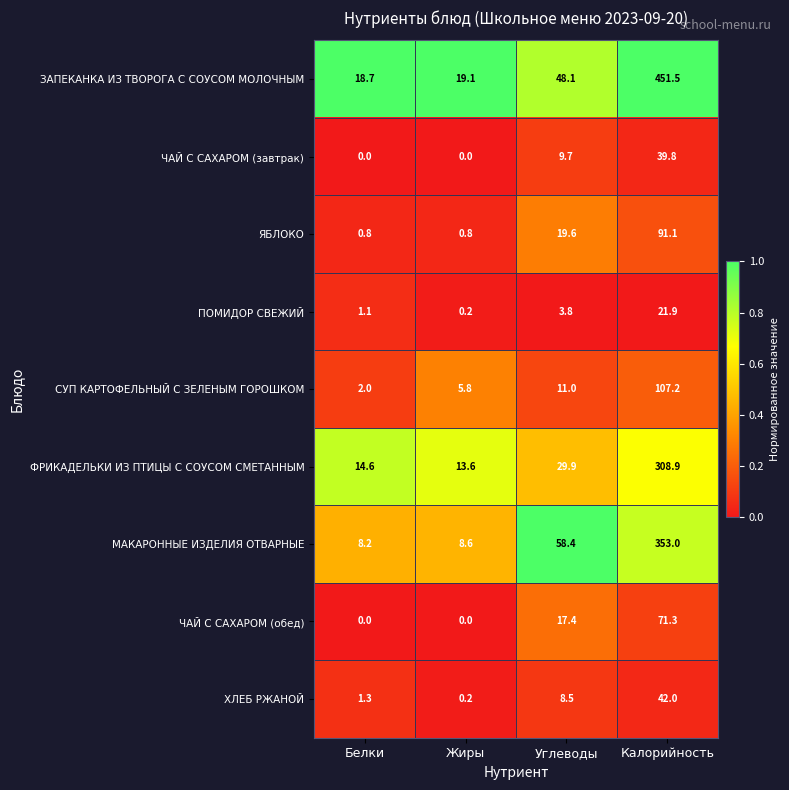

Between Белки and Углеводы, which series saw the biggest shift?

МАКАРОННЫЕ ИЗДЕЛИЯ ОТВАРНЫЕ